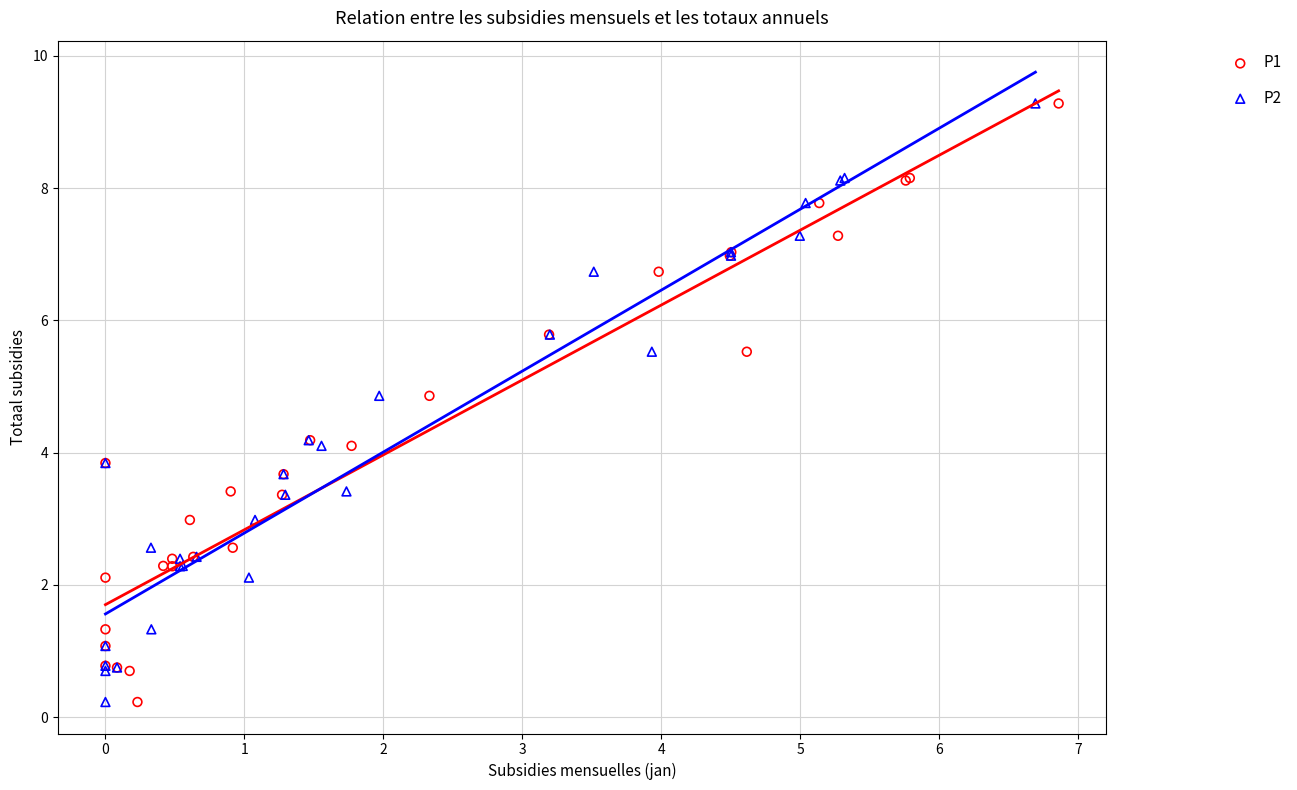

What are all the series names shown in the legend?

P1, P2